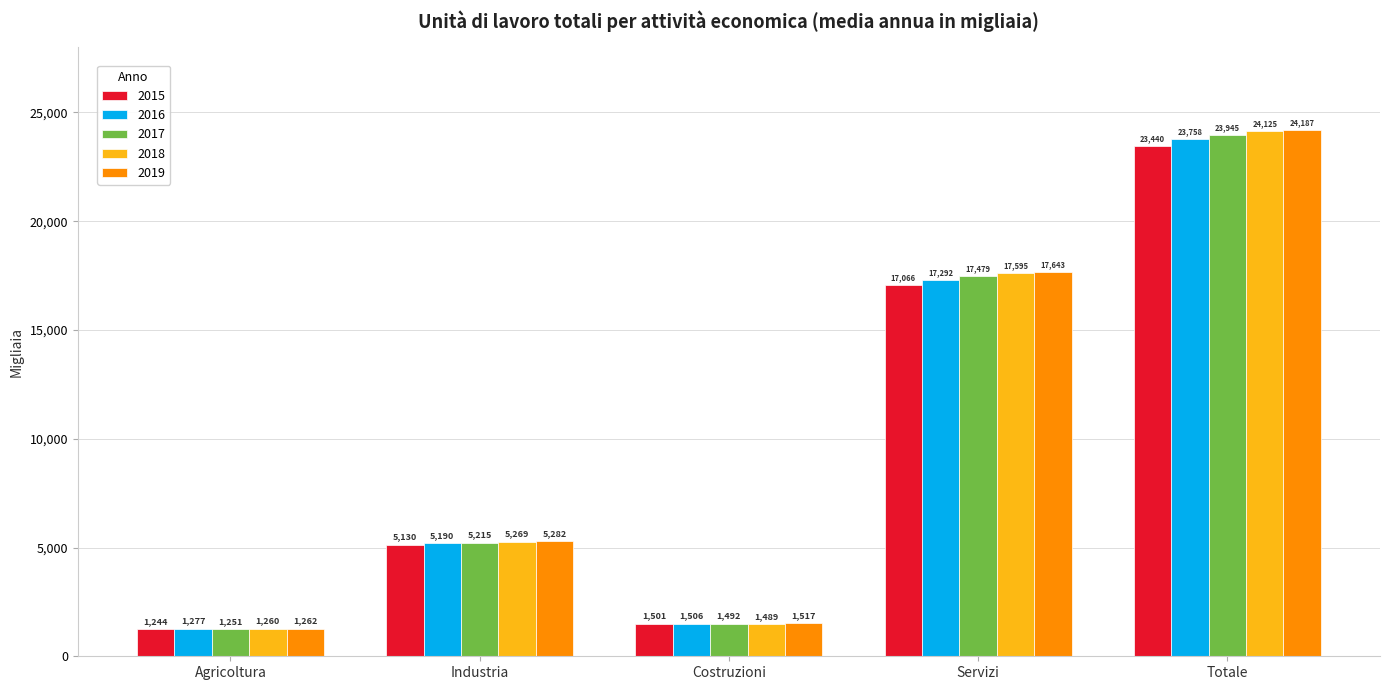

Which series has the largest range (max minus min)?

2019